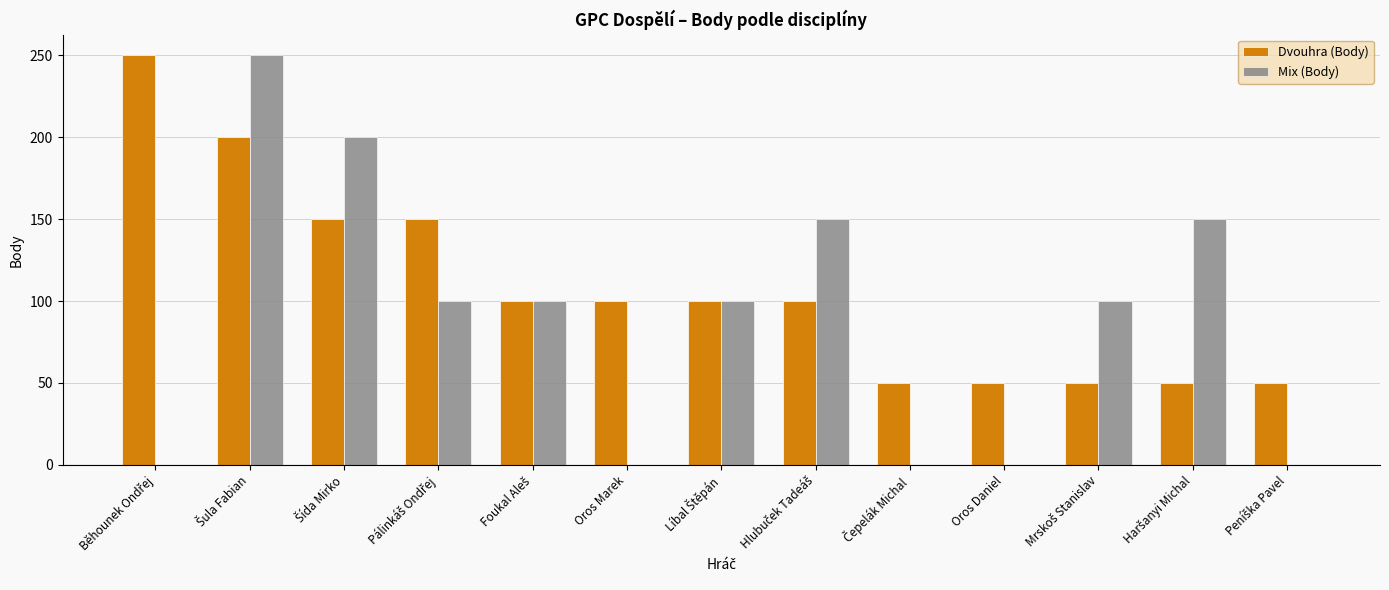

What is the maximum value for Dvouhra (Body)?

250